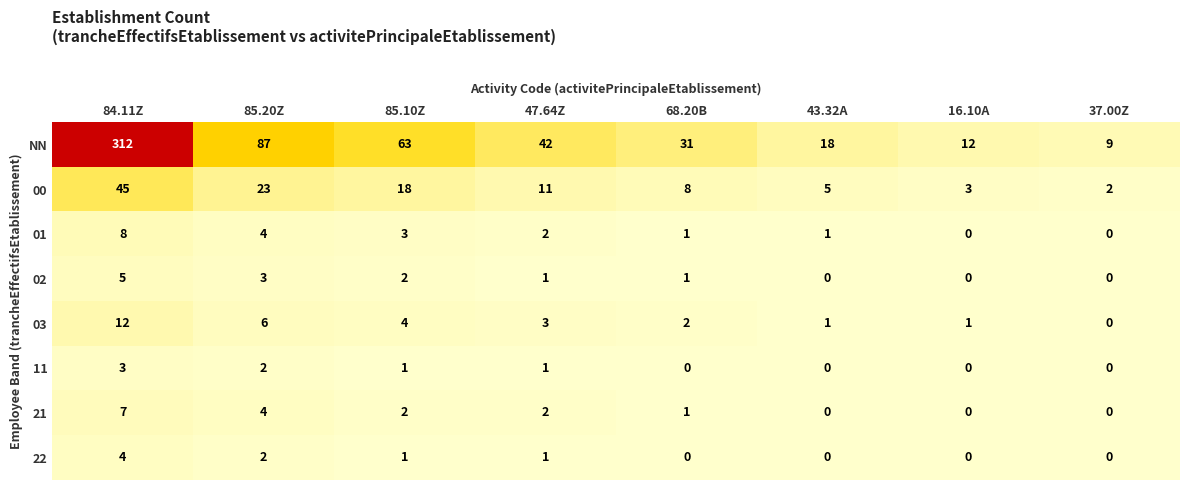

List the series in order of their peak value, highest first.

NN, 00, 03, 01, 21, 02, 22, 11